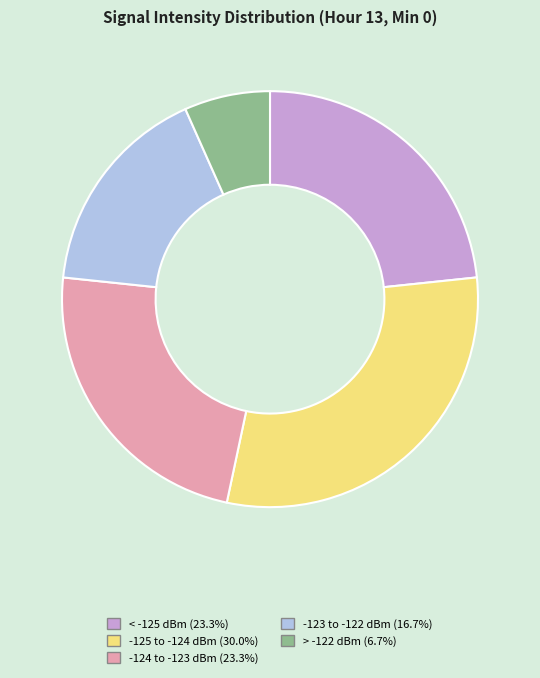

Is there a majority slice in this chart?

No